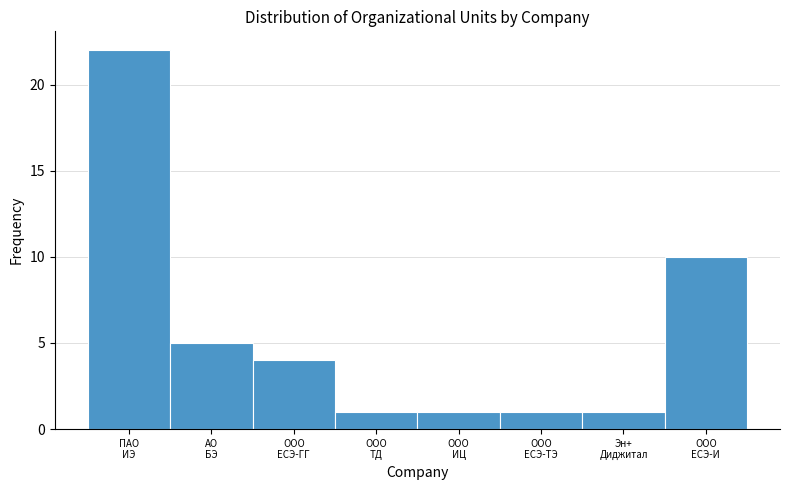

Reading right to left, list all the values displayed in this chart.

10	1	1	1	1	4	5	22